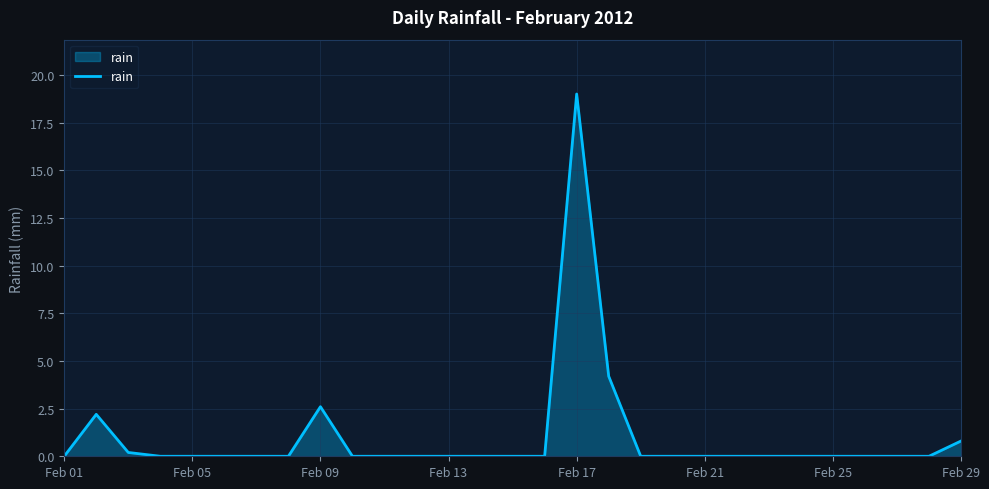

What is the difference between the maximum and minimum values?

19.0